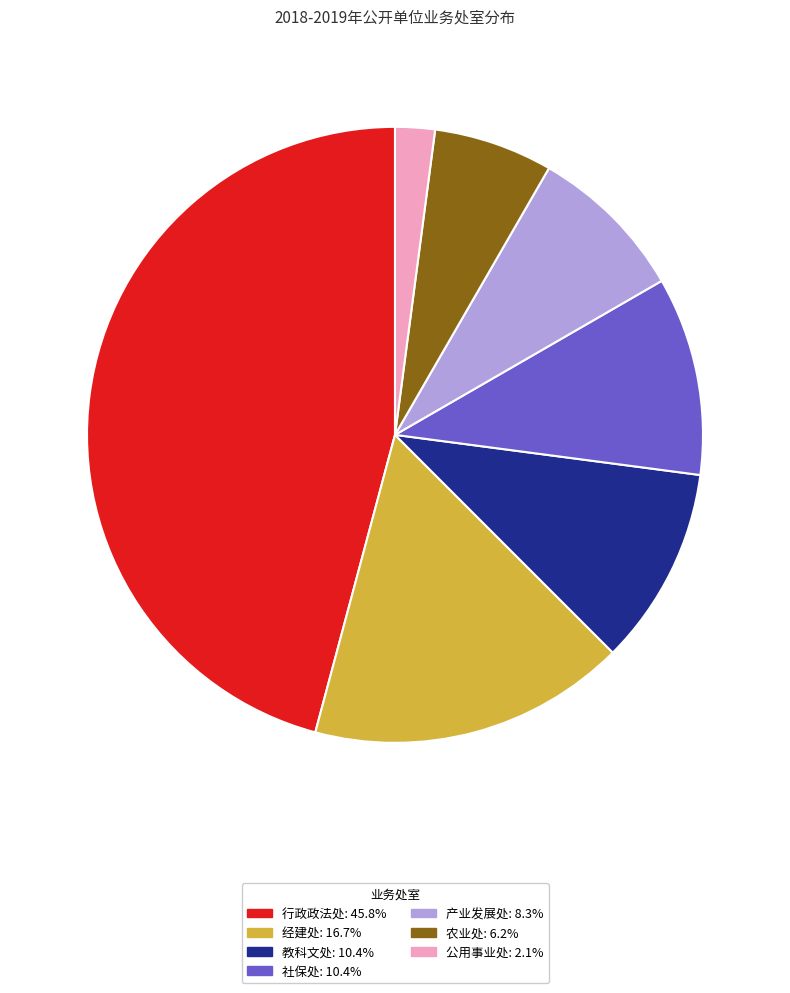

Count the number of slices in the pie.

7